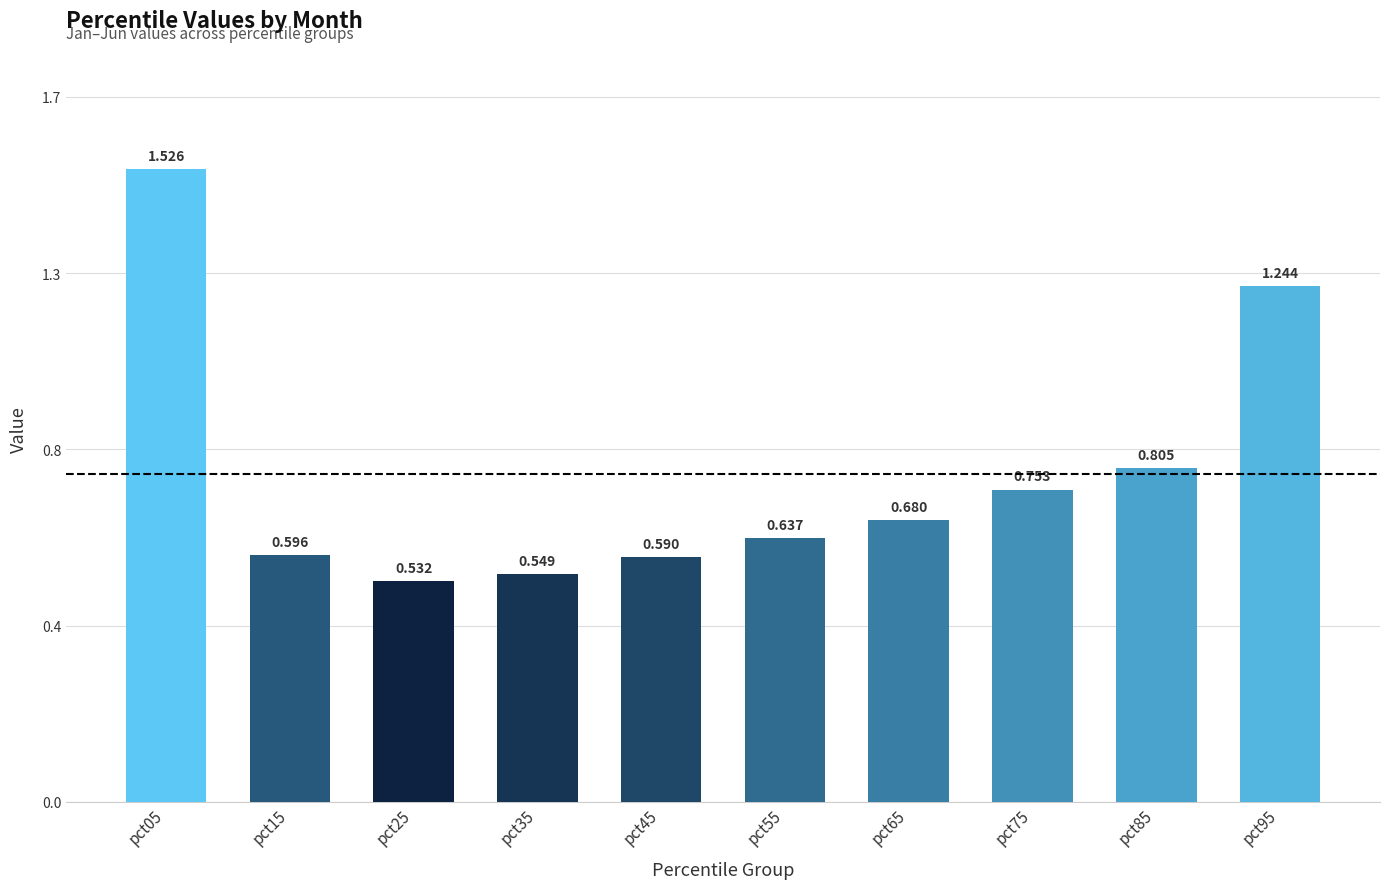

What is the minimum value shown in the chart?

0.5